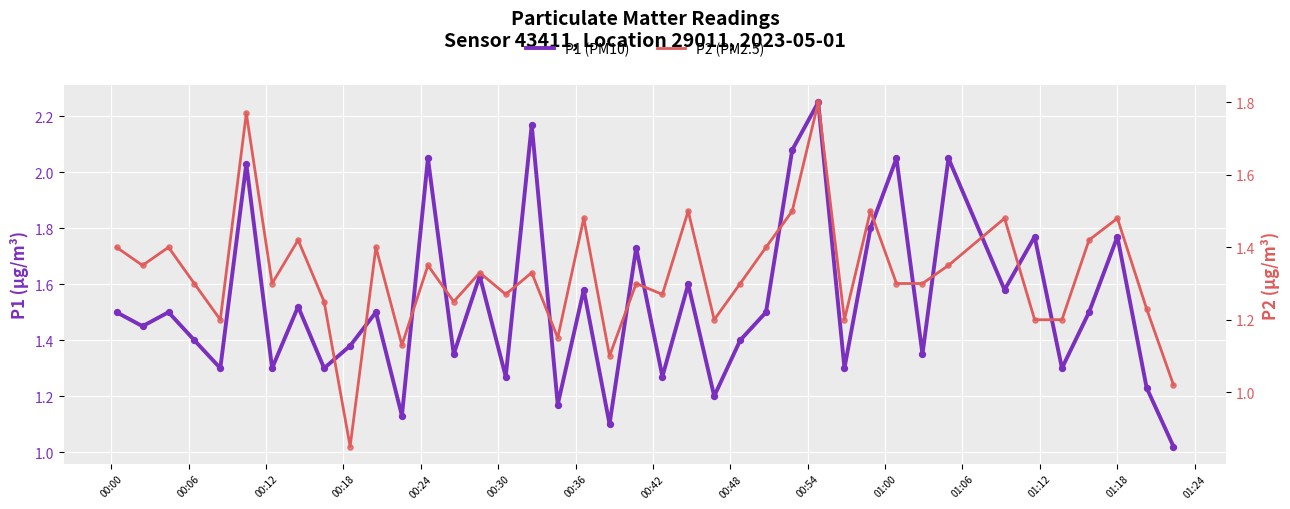

Which series reaches the minimum Y coordinate?

P2 (PM2.5)